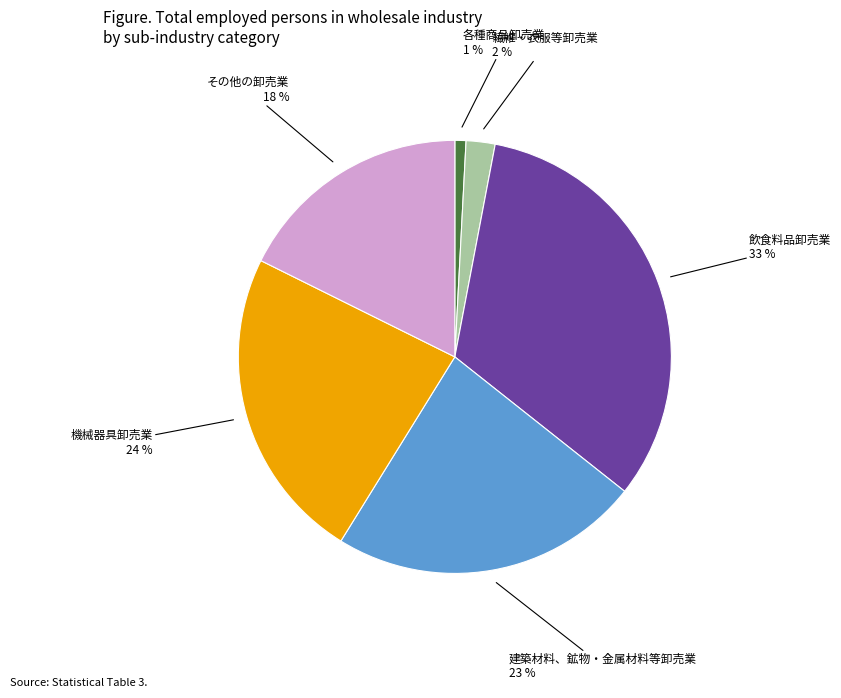

To the nearest percent, what portion does その他の卸売業 represent?

18%